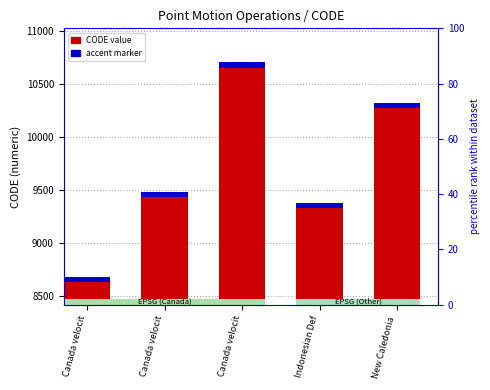

At which label does accent (code top) first exceed 47?

Canada velocit